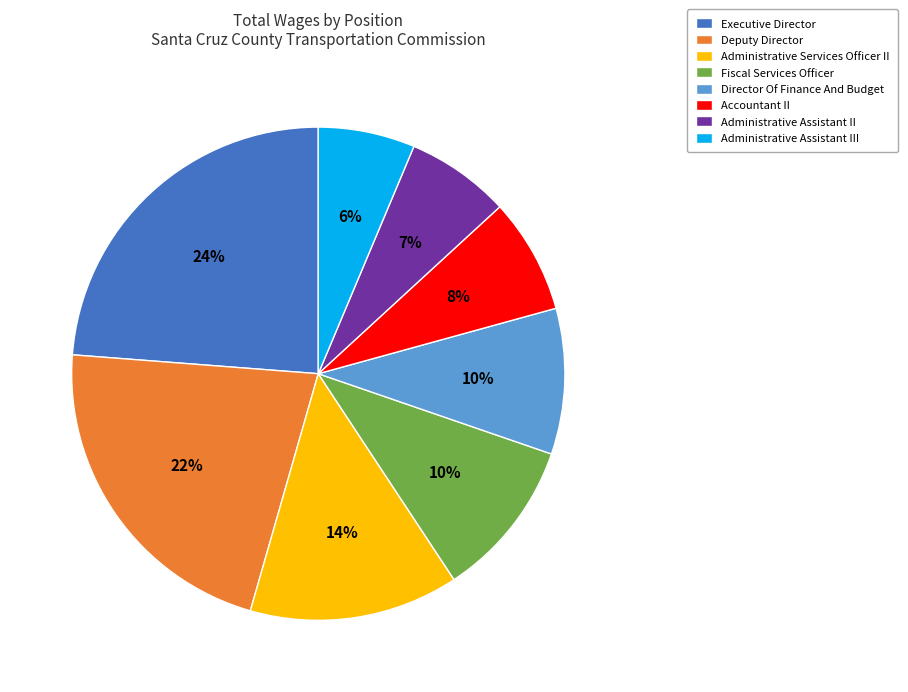

Count the number of slices in the pie.

8